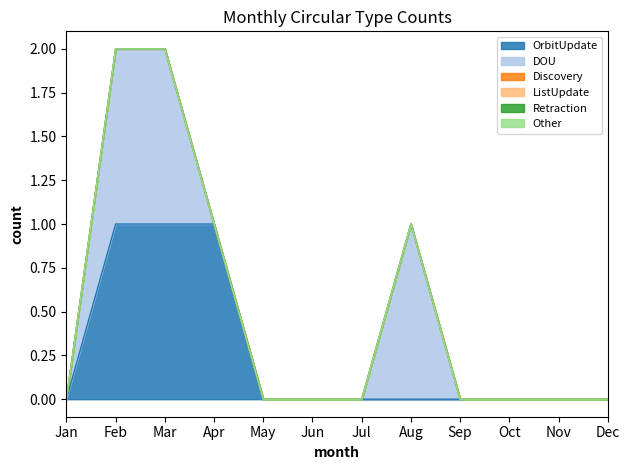

Which label corresponds to the largest value in the chart?

Feb